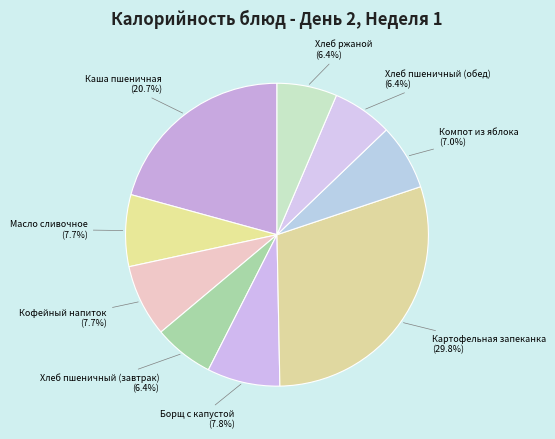

Which slice is the largest?

Картофельная запеканка